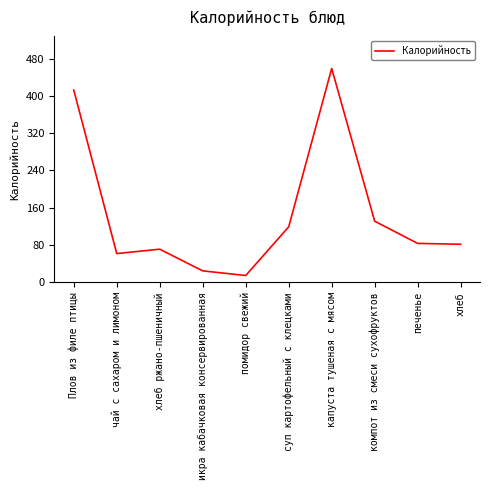

What is the change in value from икра кабачковая консервированная to хлеб?

+57.1